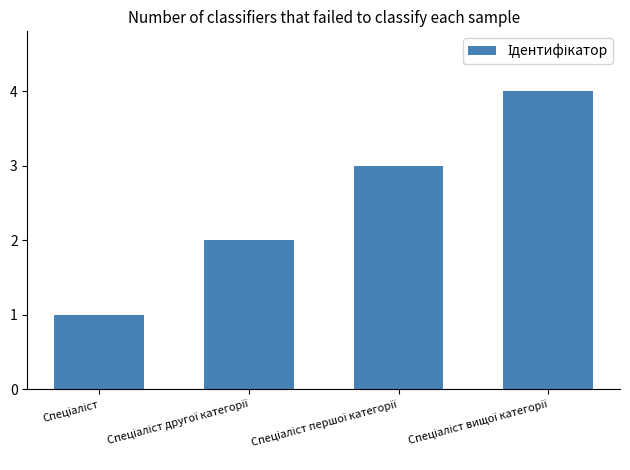

What is the sum of all values?

10